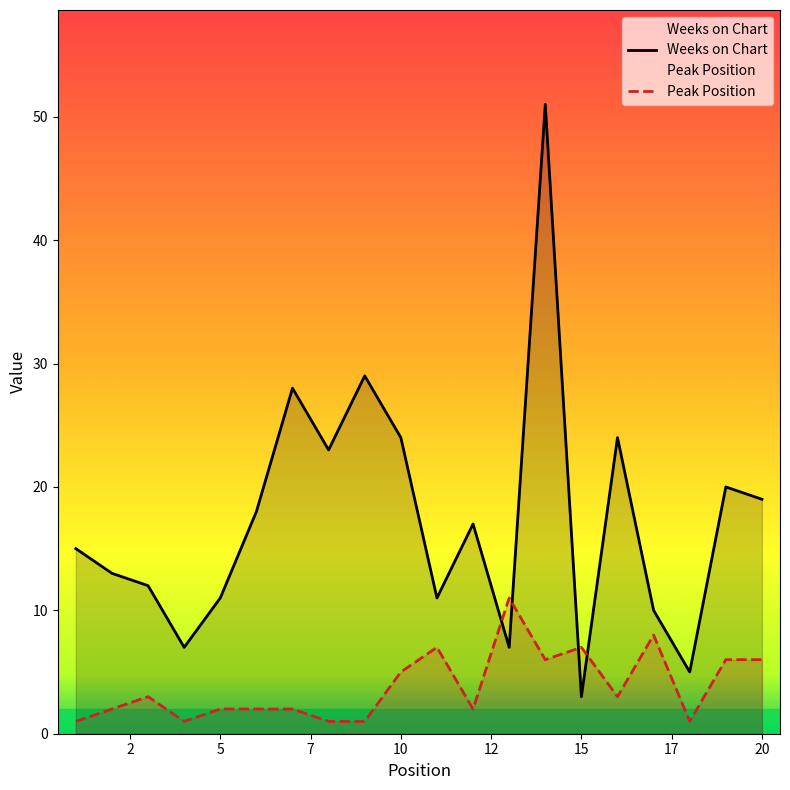

What is the average value of the Peak Position series?

4